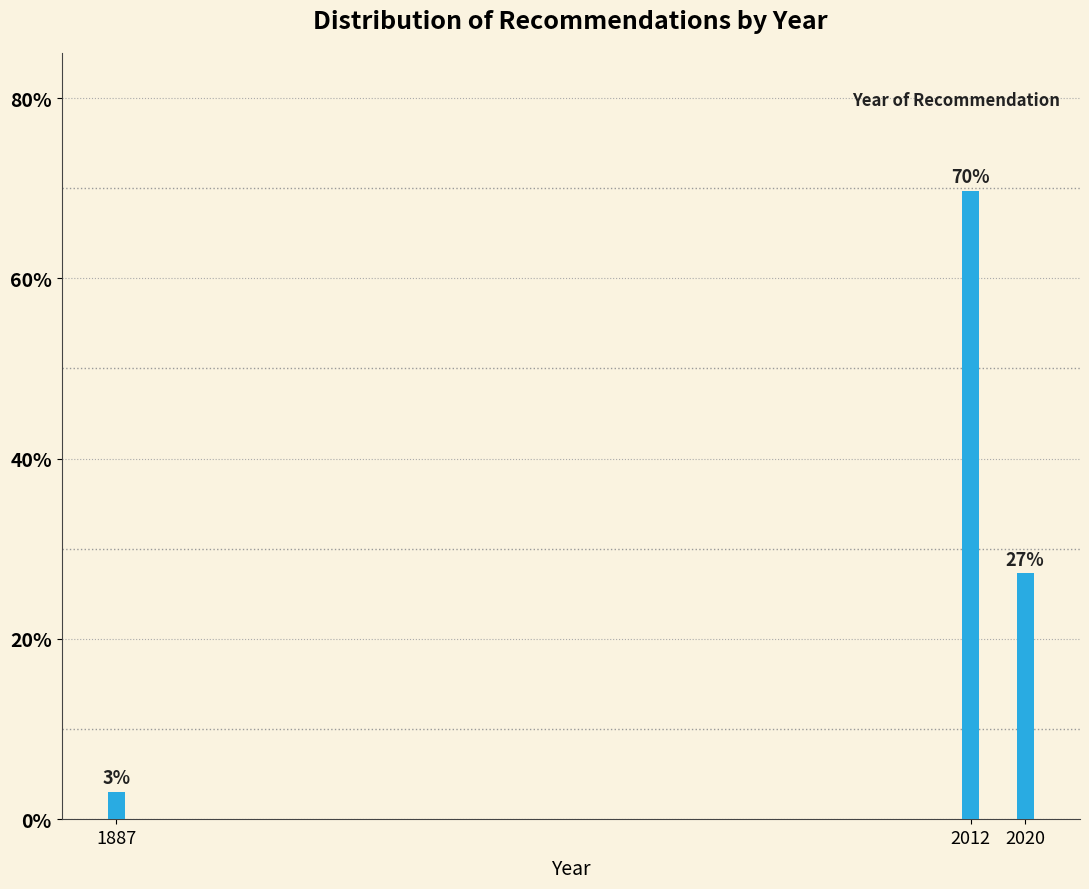

Between 1887 and 2012, which is larger?

2012